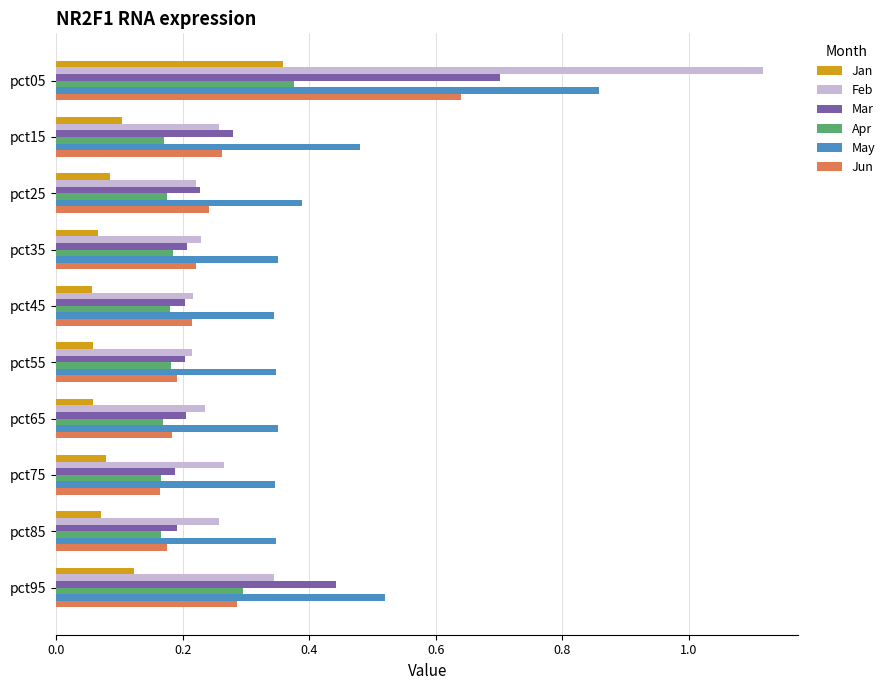

Between pct05 and pct75, which series saw the biggest shift?

Feb